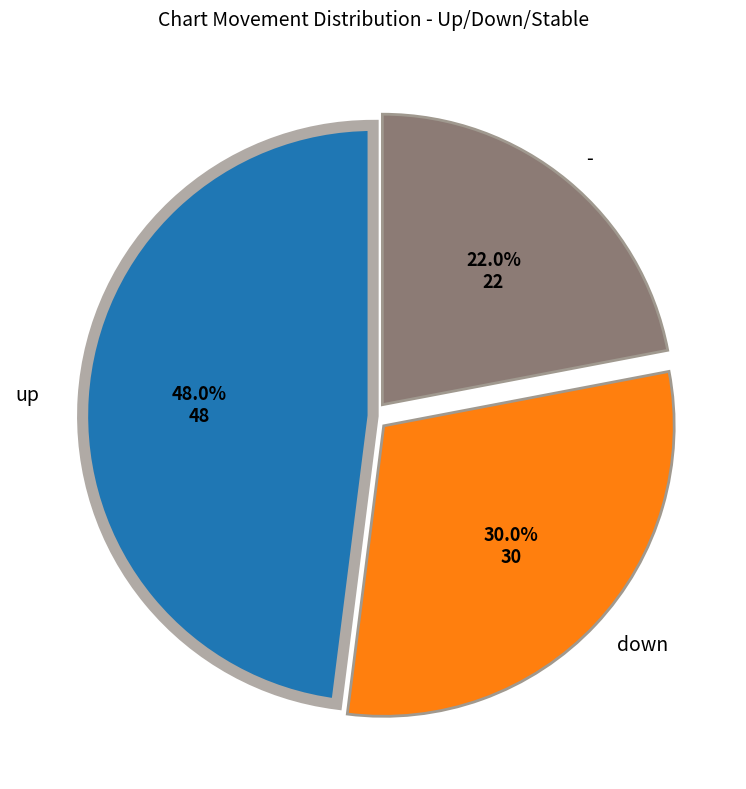

Is there any slice that represents more than half of the pie?

No